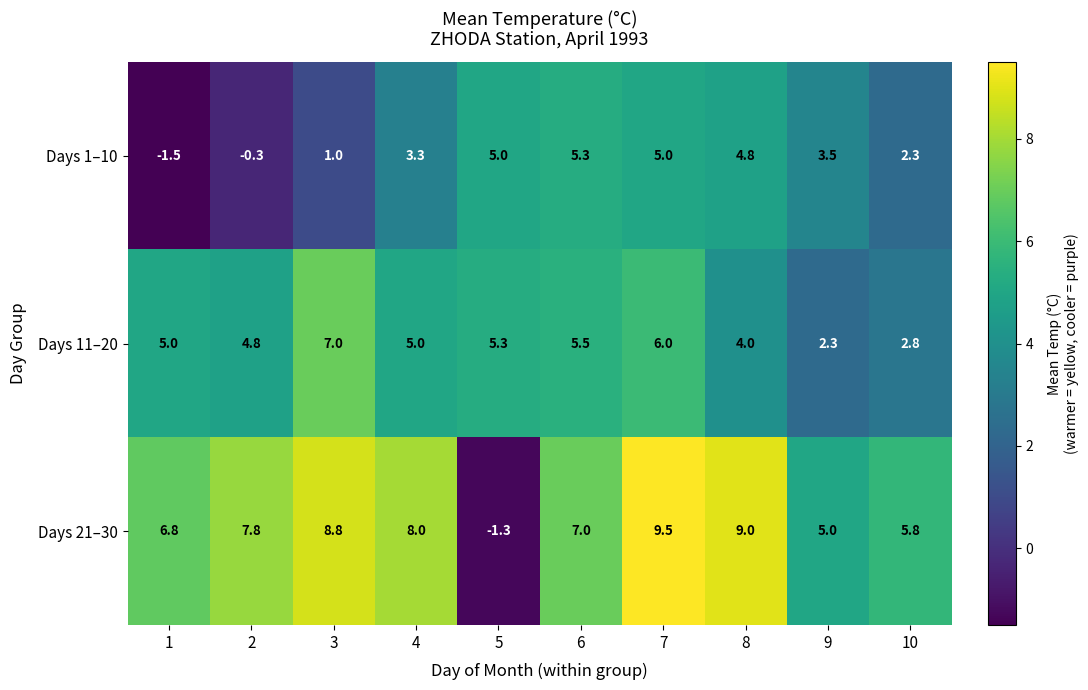

At which label is Days 1–10 closest to 1?

3